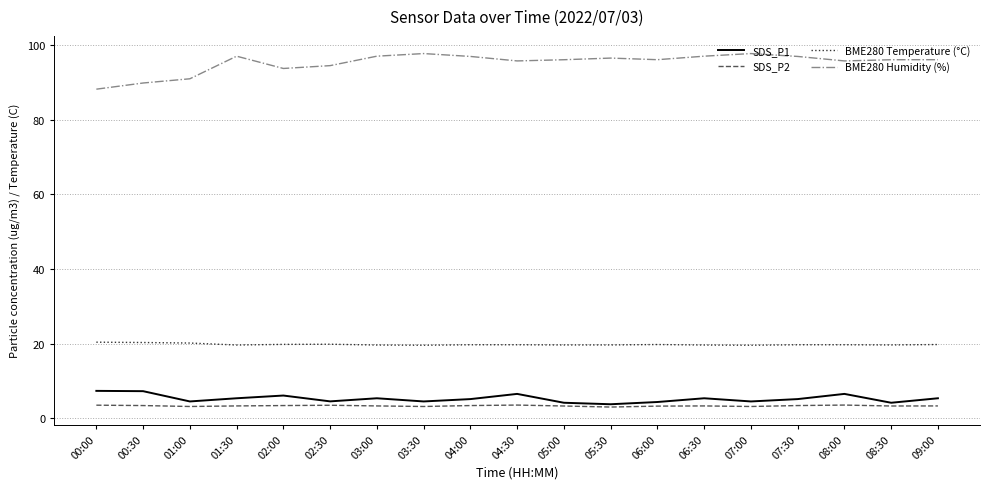

What is the maximum value shown in the chart?

97.7